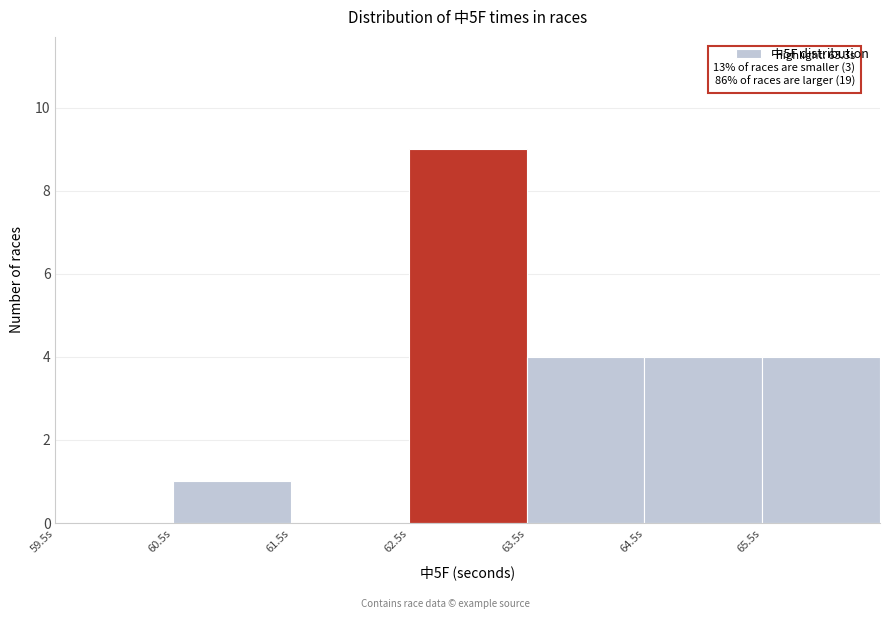

Which range on the x-axis has the tallest bar?

62.5 to 63.5